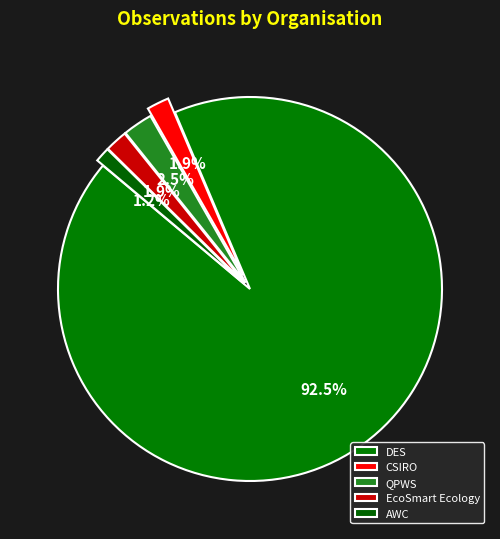

To the nearest percent, what is the average slice percentage?

20%